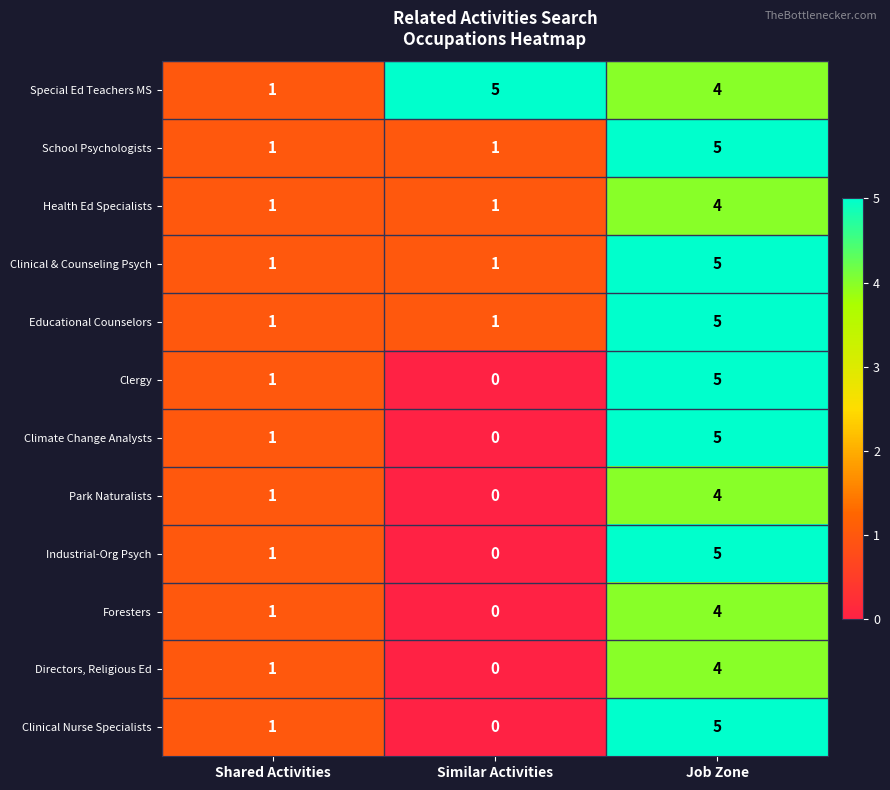

What is the difference between the maximum and minimum values in the Special Ed Teachers MS series?

4